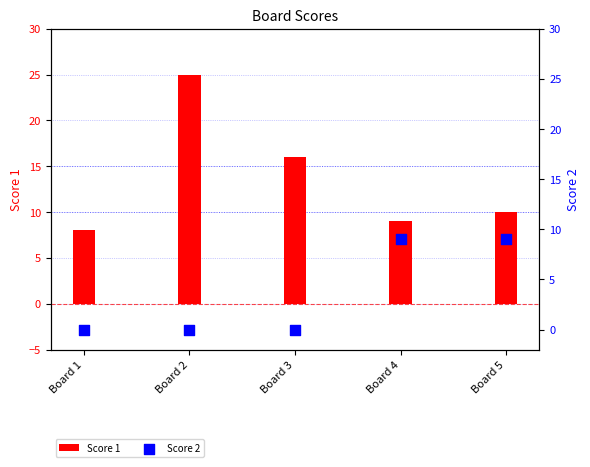

At which category is the sum across all series the highest?

Board 2